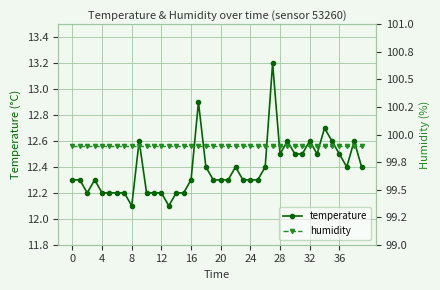

What is the maximum value for temperature?

13.2